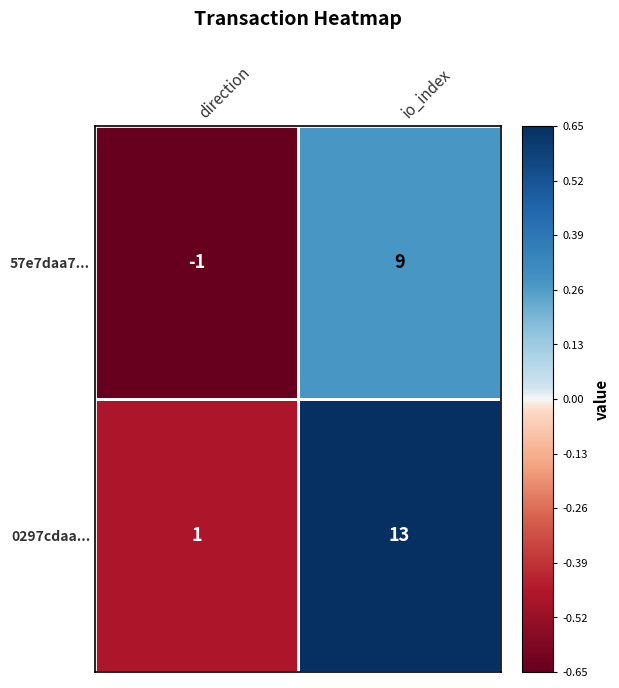

What is the difference between the highest and lowest values at io_index?

4